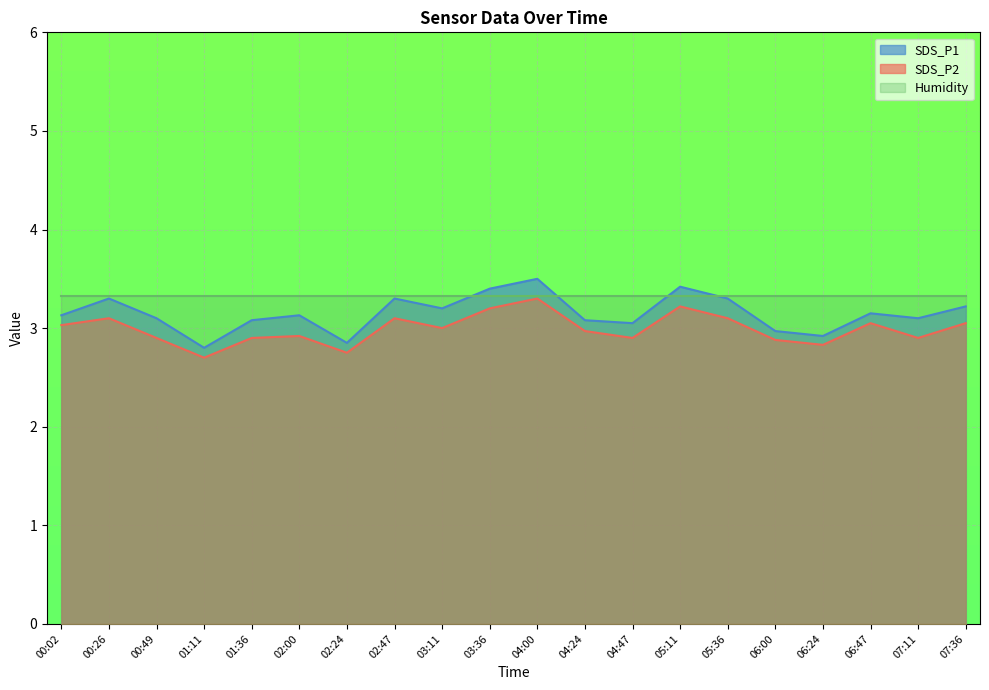

Read the SDS_P2 value at 04:47.

2.9